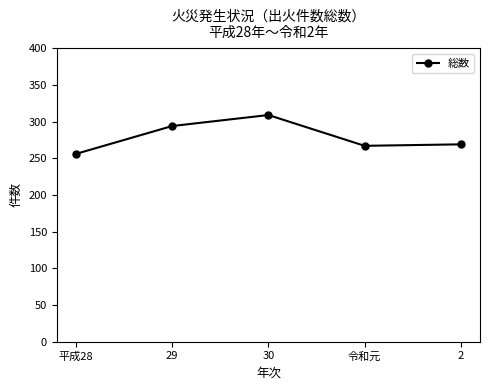

What is the label of the 1st point from the left?

平成28